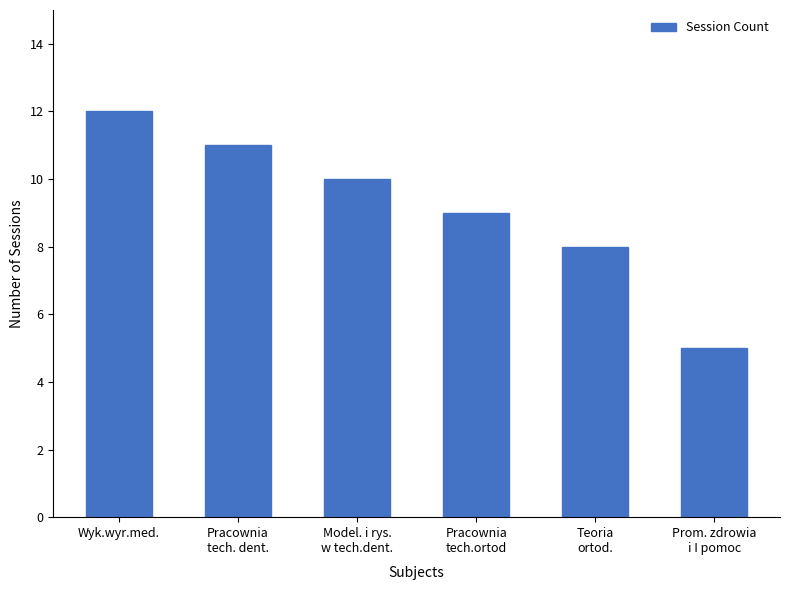

List the labels in order of value, smallest first.

Prom. zdrowia
i I pomoc, Teoria
ortod., Pracownia
tech.ortod, Model. i rys.
w tech.dent., Pracownia
tech. dent., Wyk.wyr.med.